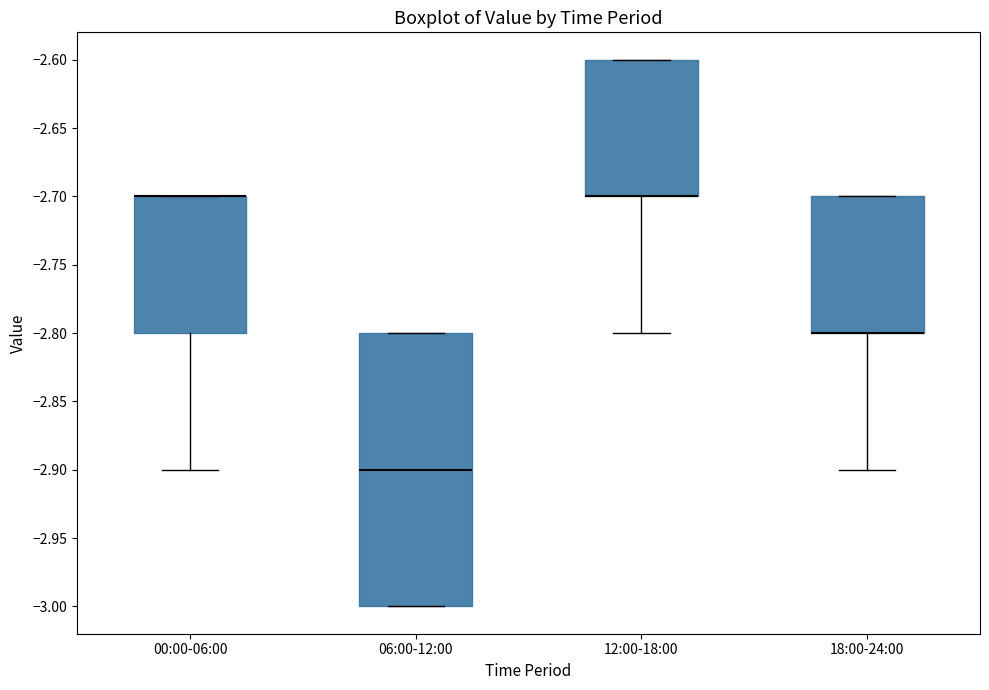

Reading left to right, read every box against the y-axis: the position of its median line, the range the box covers, and the ends of its whiskers. The values are not printed on the chart, so give them approximately, as read against the axis.

00:00-06:00: median -2.7 (drawn on the box's upper edge), box -2.8 to -2.7, whiskers -2.9 to -2.7
06:00-12:00: median -2.9, box -3.0 to -2.8, whiskers -3.0 to -2.8
12:00-18:00: median -2.7 (drawn on the box's lower edge), box -2.7 to -2.6, whiskers -2.8 to -2.6
18:00-24:00: median -2.8 (drawn on the box's lower edge), box -2.8 to -2.7, whiskers -2.9 to -2.7